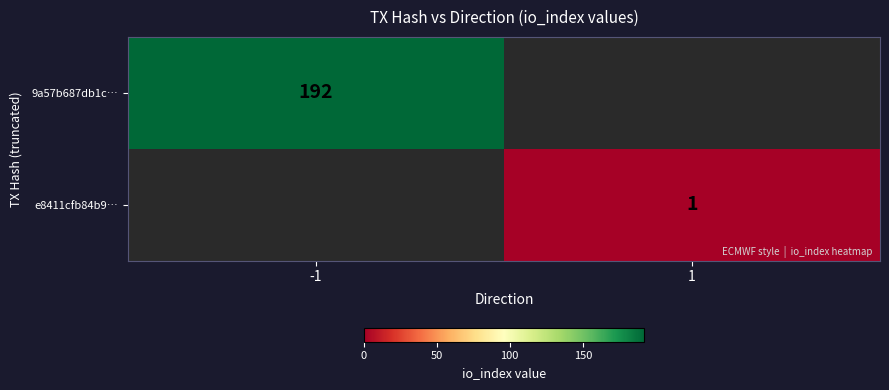

The value of e8411cfb84b9… at 1 is 2. True or false?

False